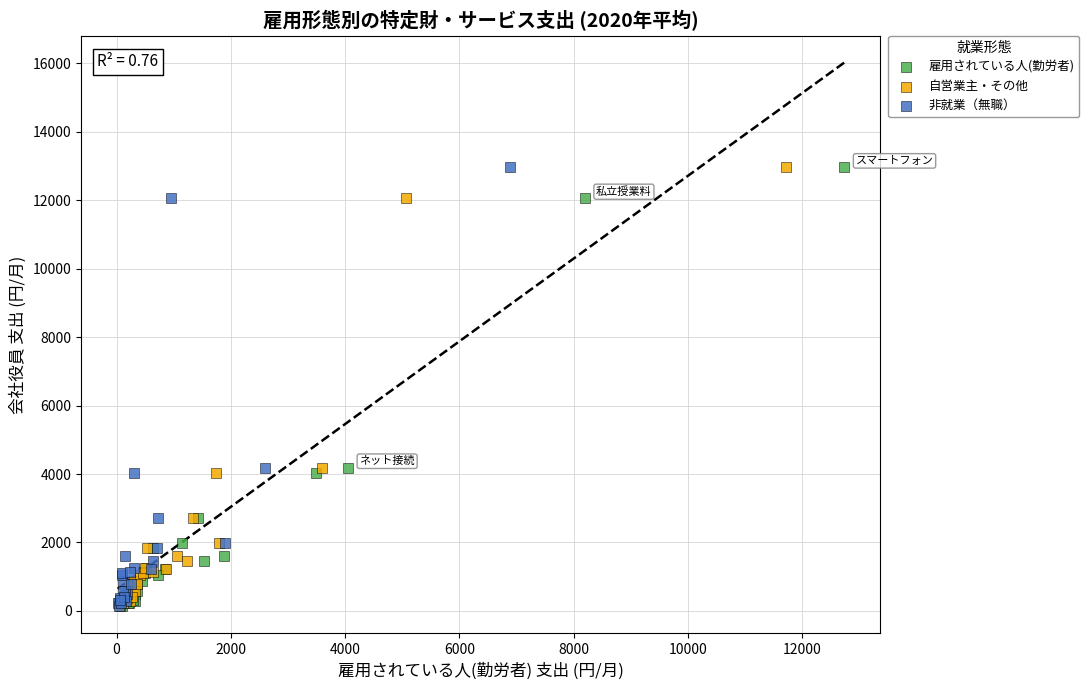

What are all the series names shown in the legend?

雇用されている人(勤労者), 自営業主・その他, 非就業（無職）